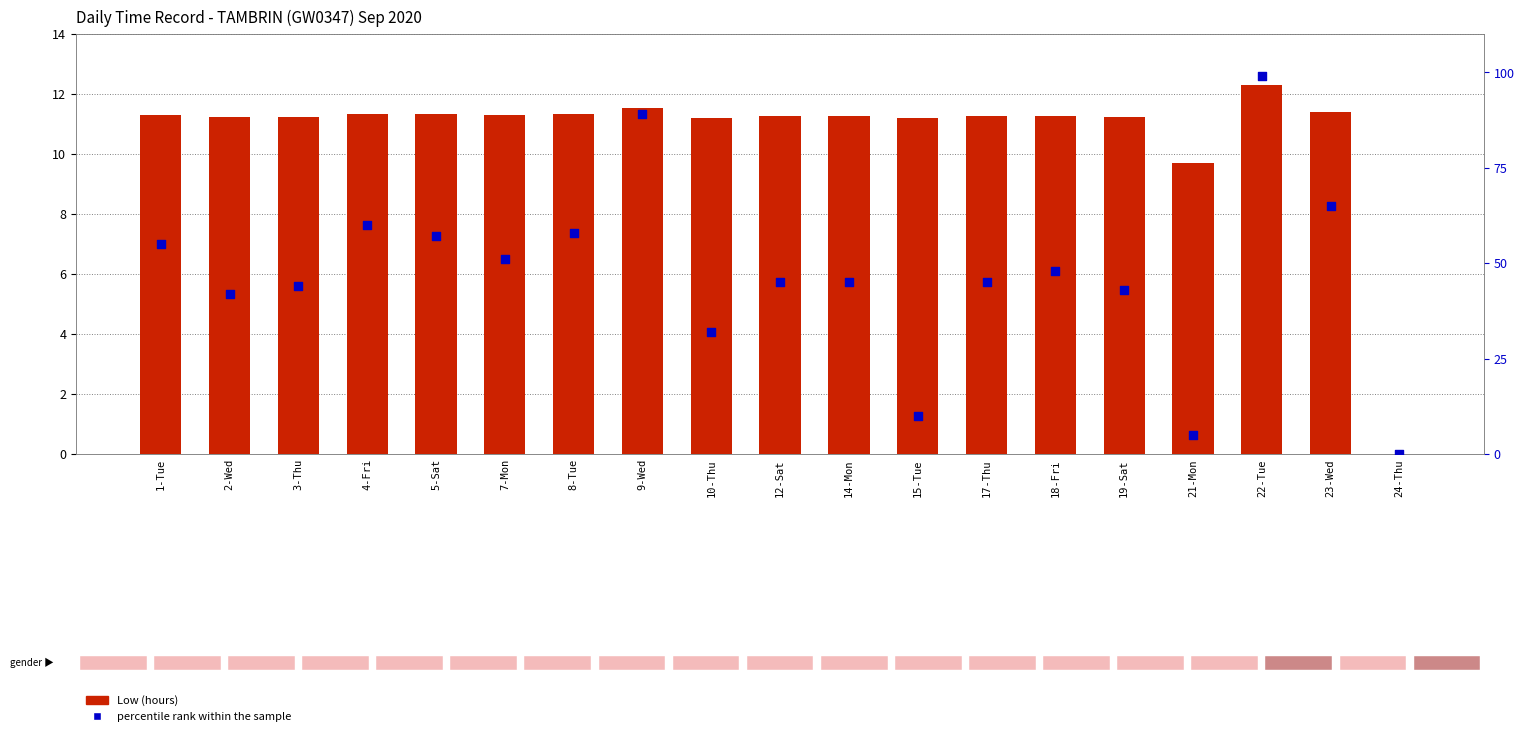

At which category is the sum across all series the highest?

22-Tue